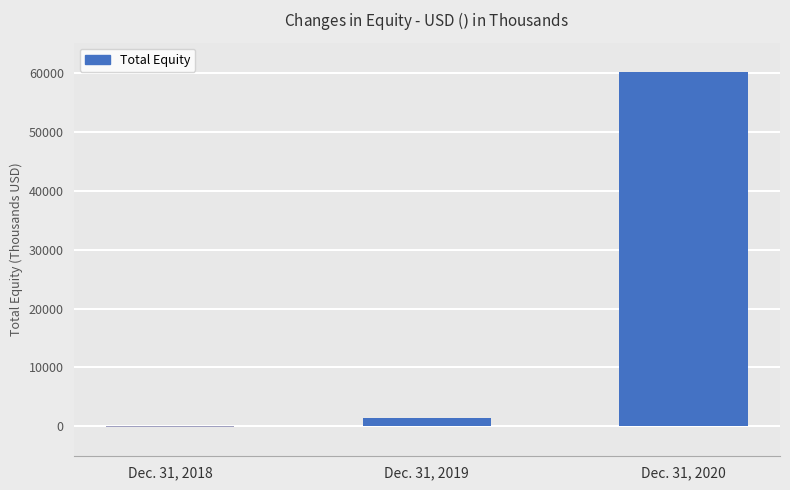

What is the maximum value shown in the chart?

60236